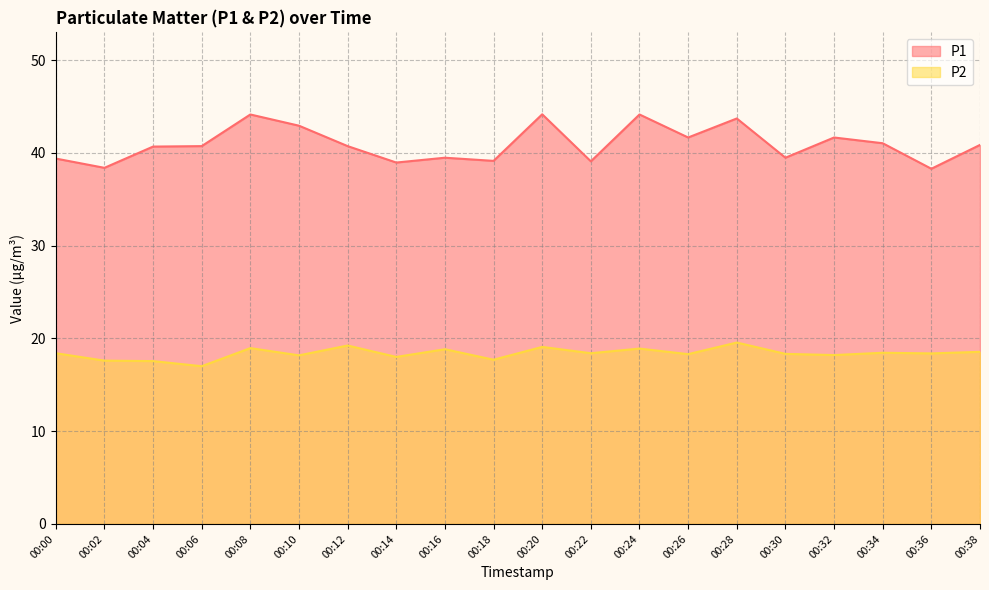

Where does the P1 series first go above 40?

00:04